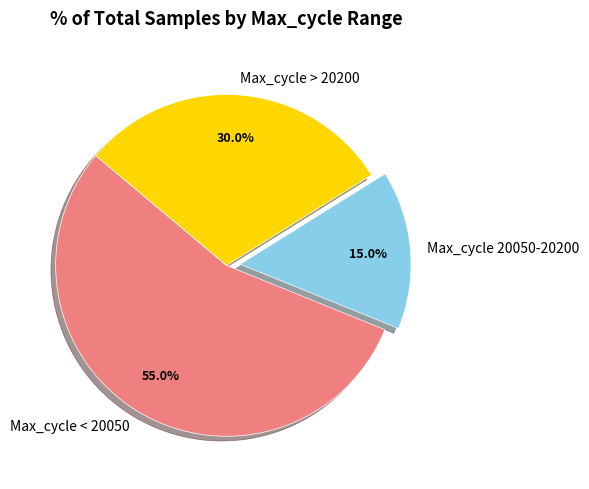

Which category has the biggest portion of the pie?

Max_cycle < 20050